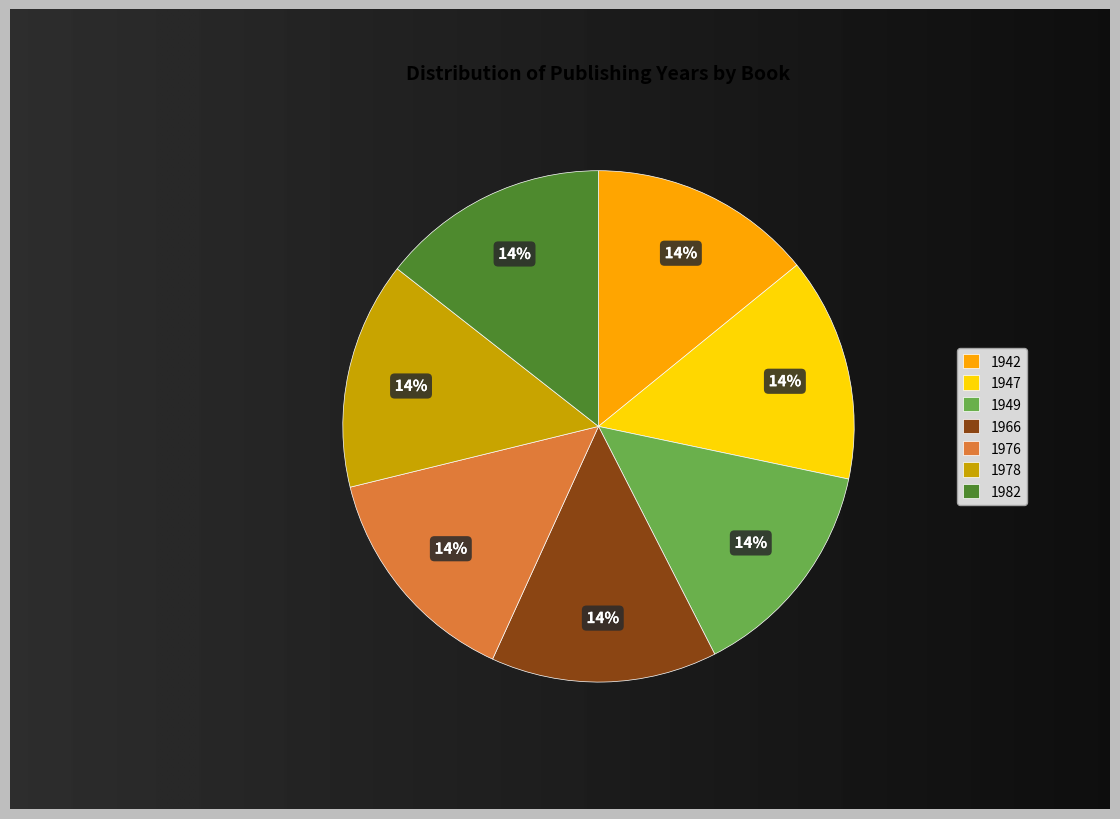

Count the number of slices in the pie.

7